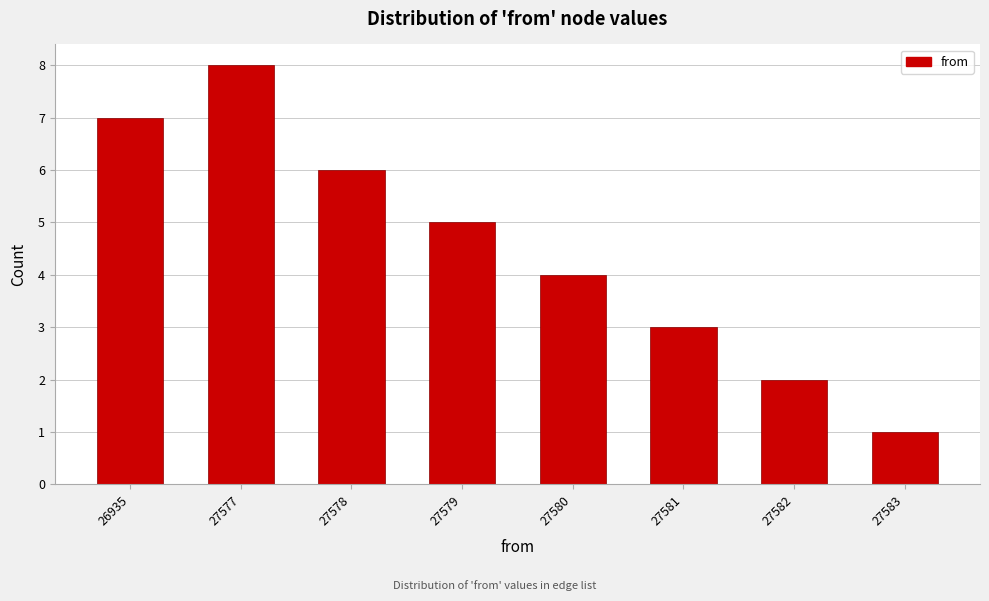

Reading left to right, what are all the values shown in this chart?

7	8	6	5	4	3	2	1